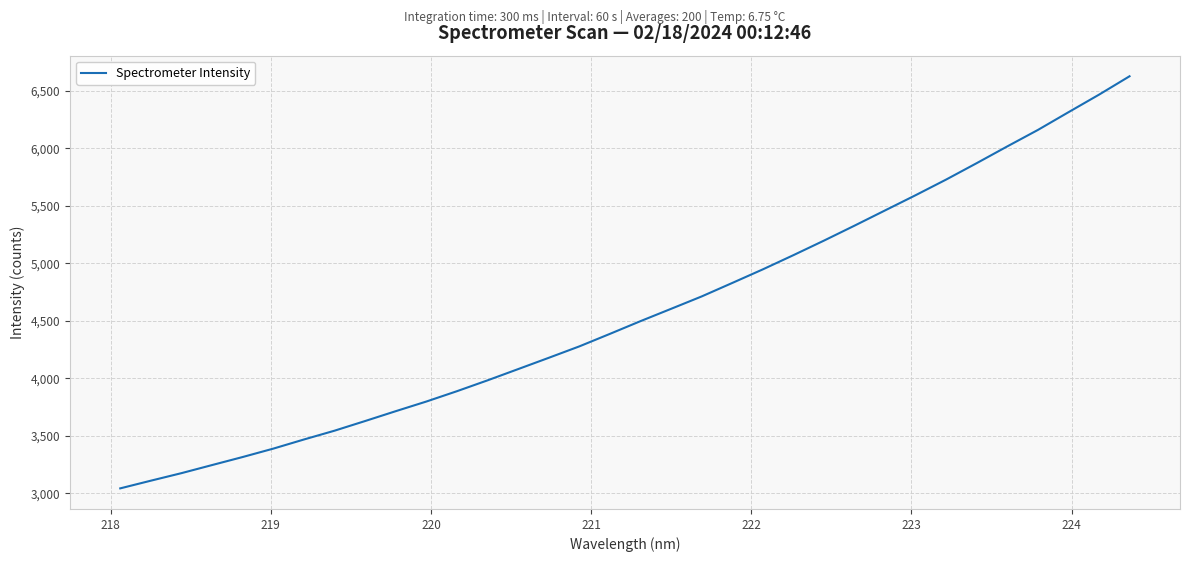

What is the maximum value shown in the chart?

6626.3